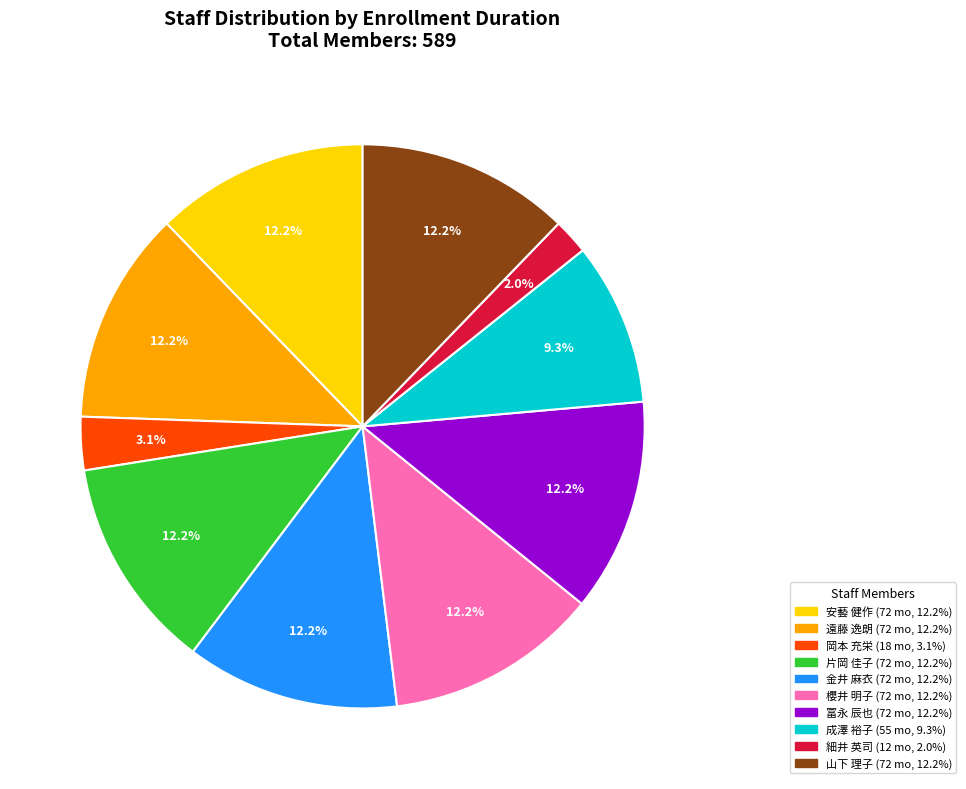

Is it true that 細井 英司 is 12% of the pie?

False